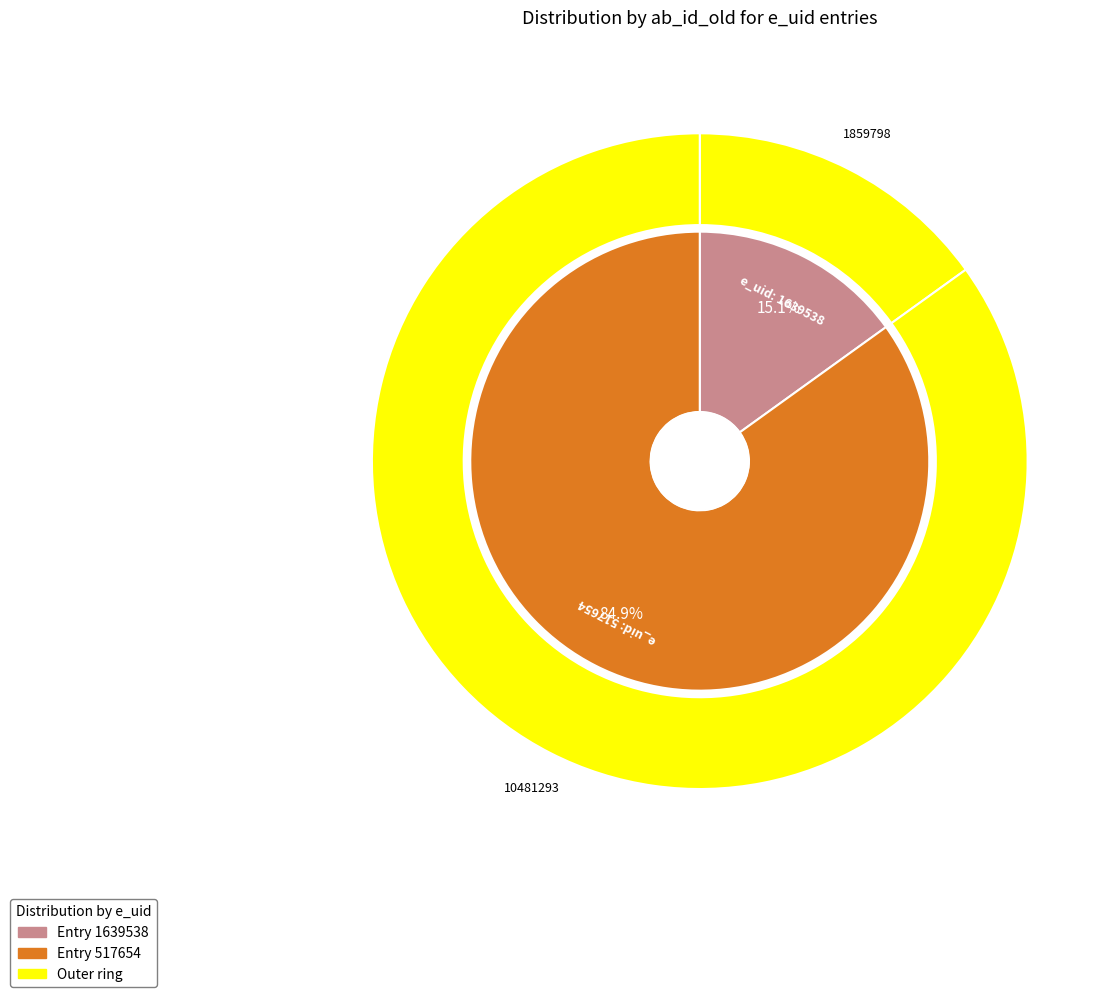

How many slices are in this pie chart?

2